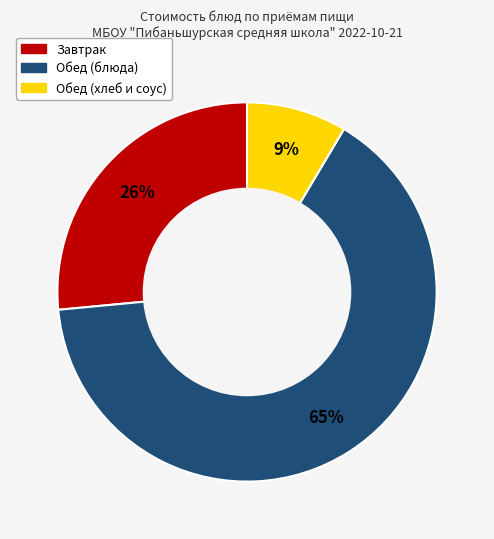

To the nearest percent, what is the difference between the largest and smallest slice percentages?

56%